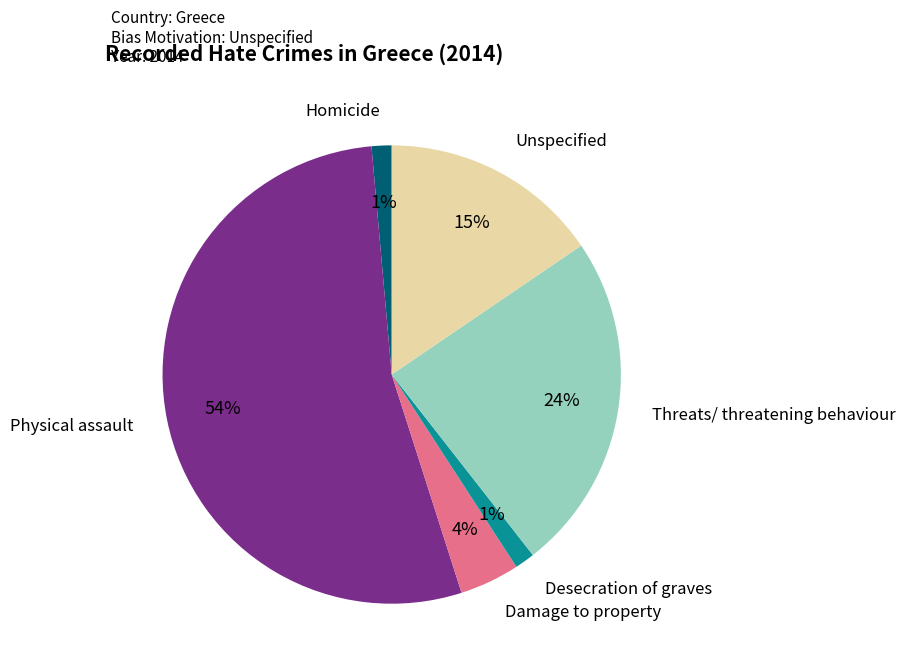

Which category has the biggest portion of the pie?

Physical assault